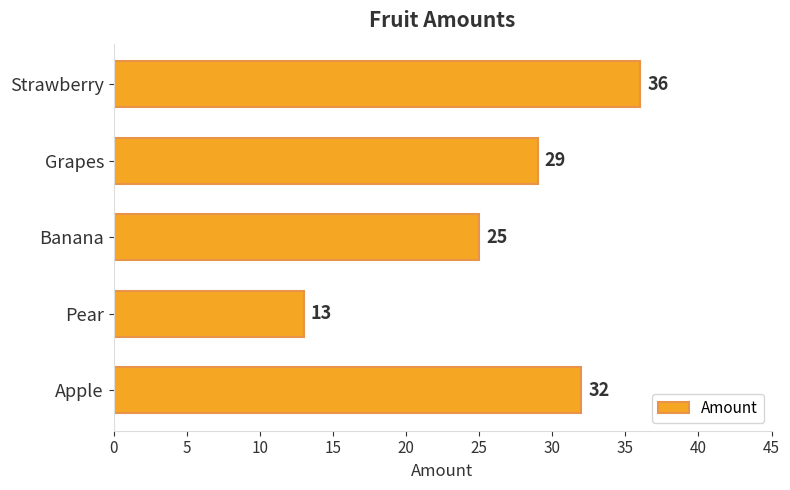

Rank the categories by value from highest to lowest.

Strawberry, Apple, Grapes, Banana, Pear